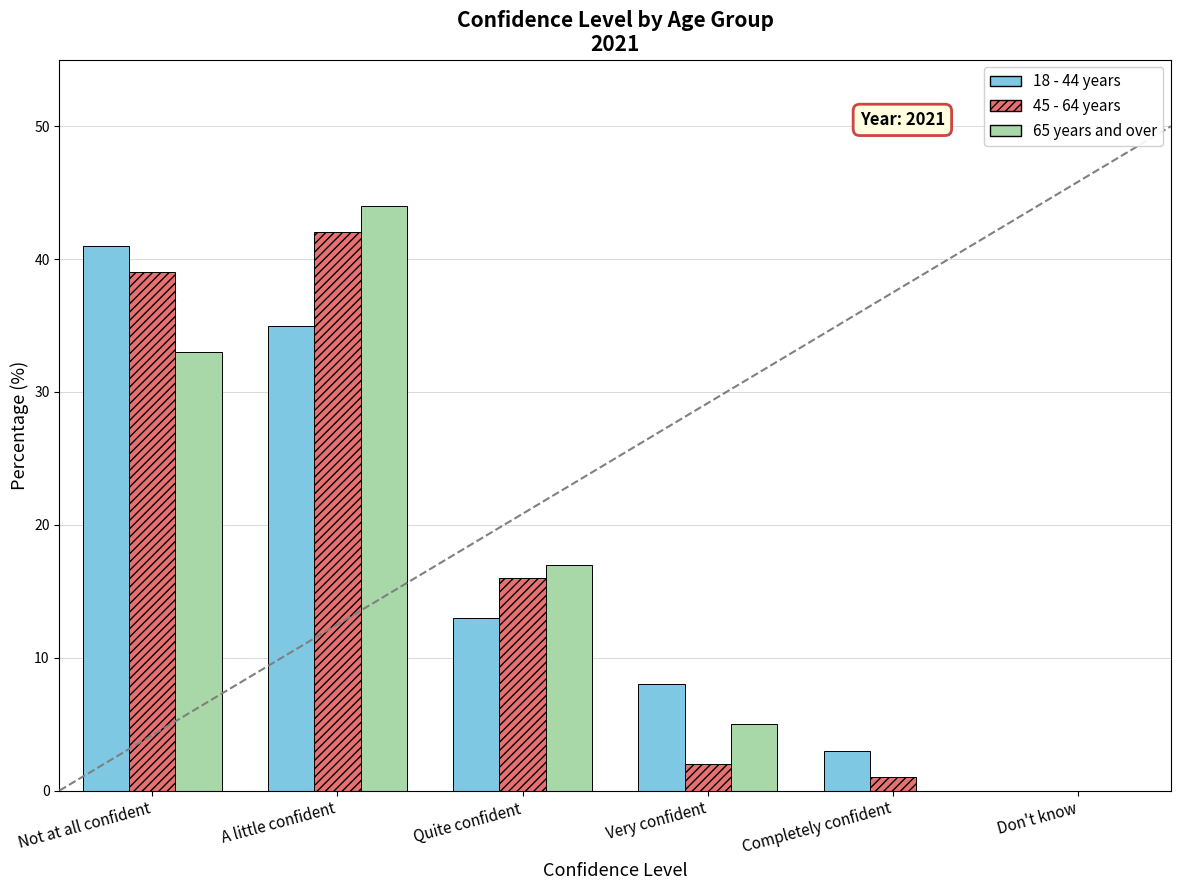

The value of 45 - 64 years at Quite confident is 16. True or false?

True